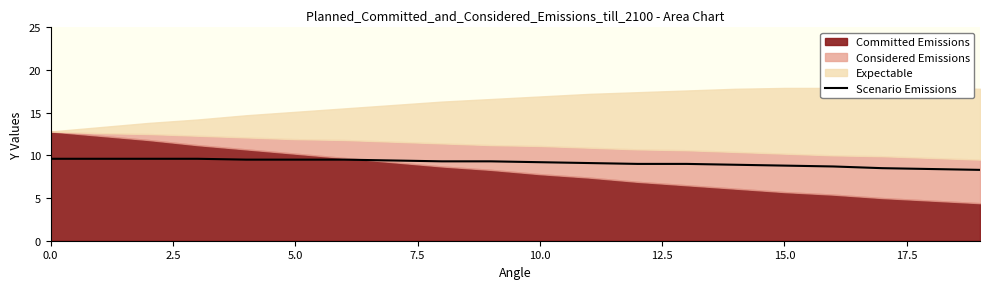

Count the number of values greater than 9.

12